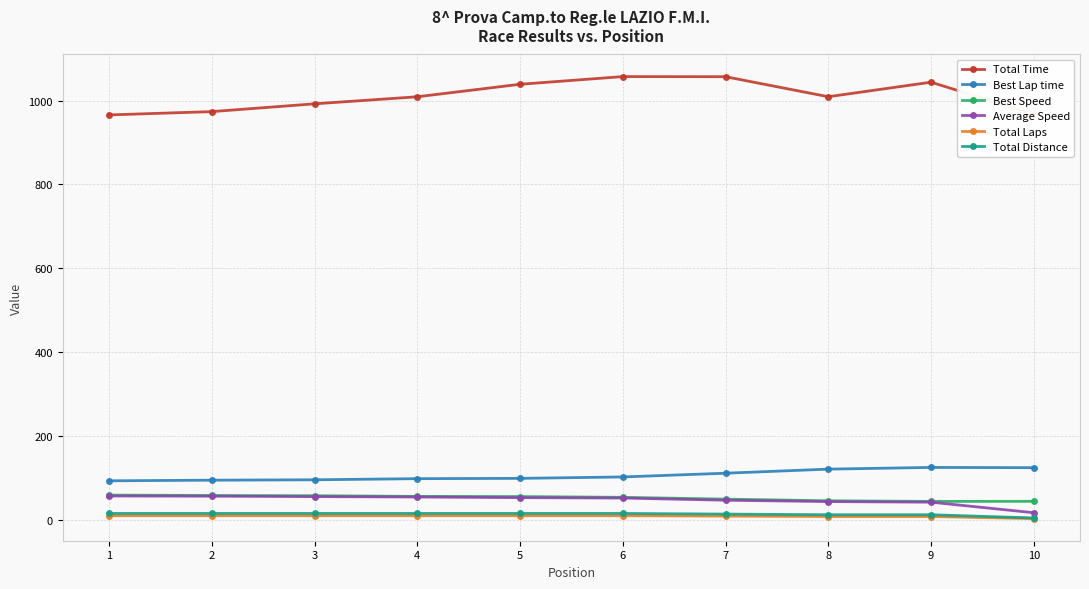

What is the total value across all series at 3?

1226.4